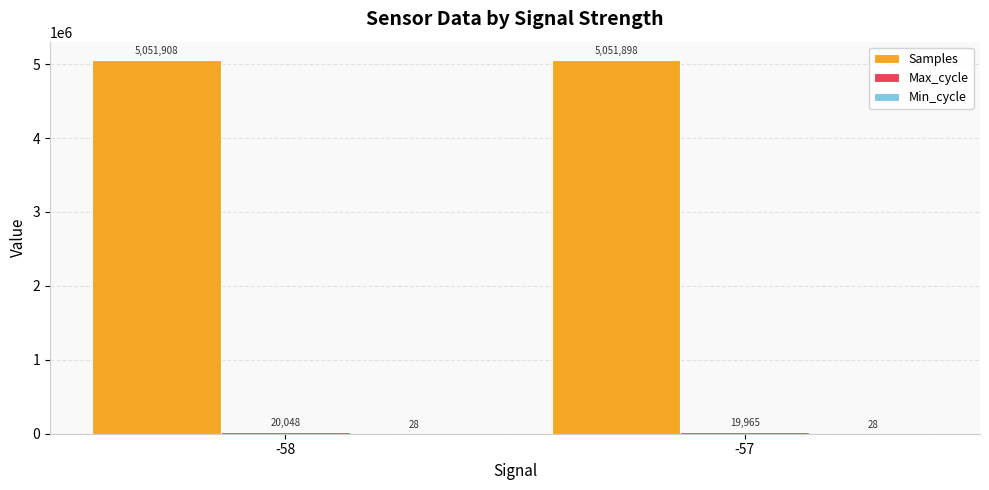

How many distinct data groups are displayed?

3